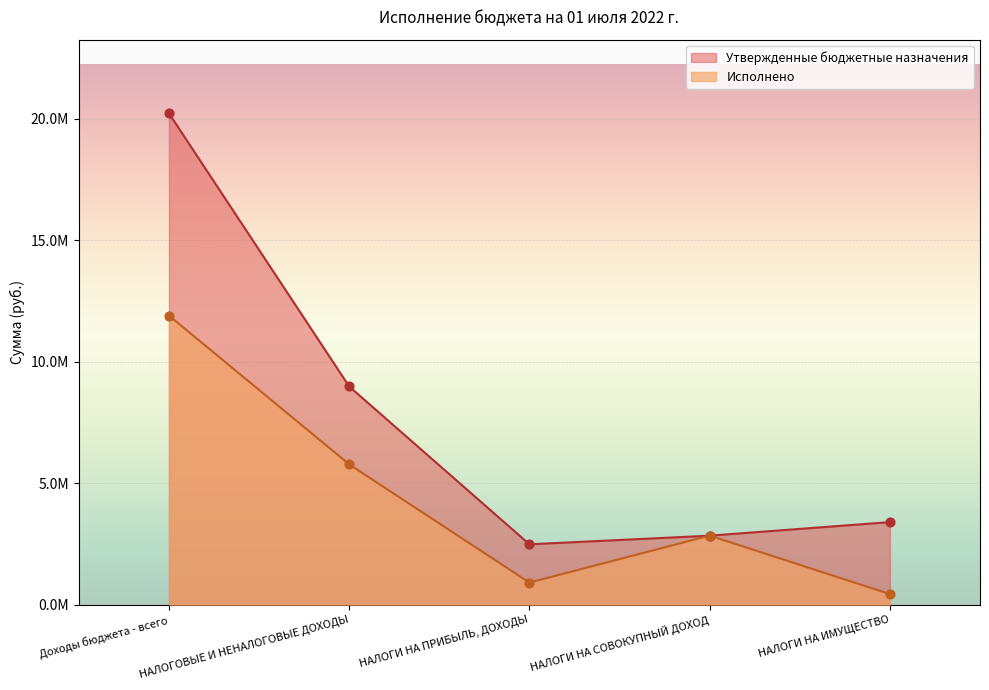

At how many categories does at least one series exceed 9568980?

1